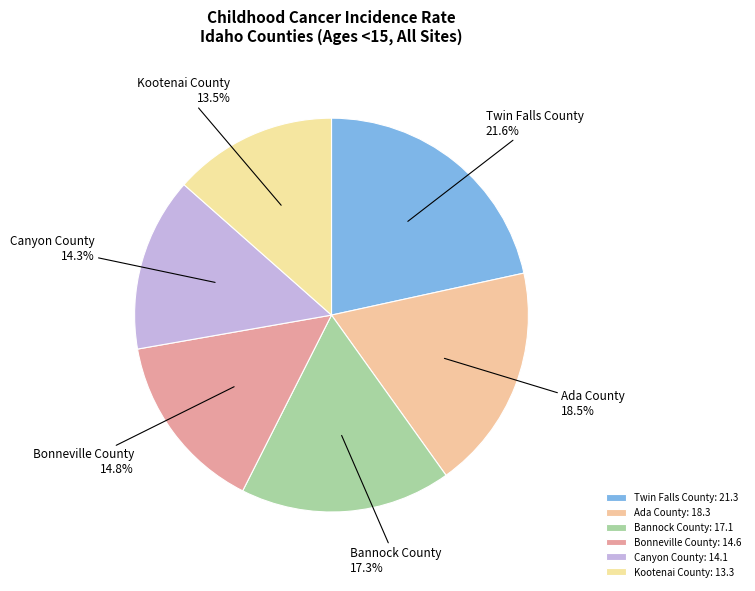

To the nearest percent, what percentage of the pie is Canyon County?

14%